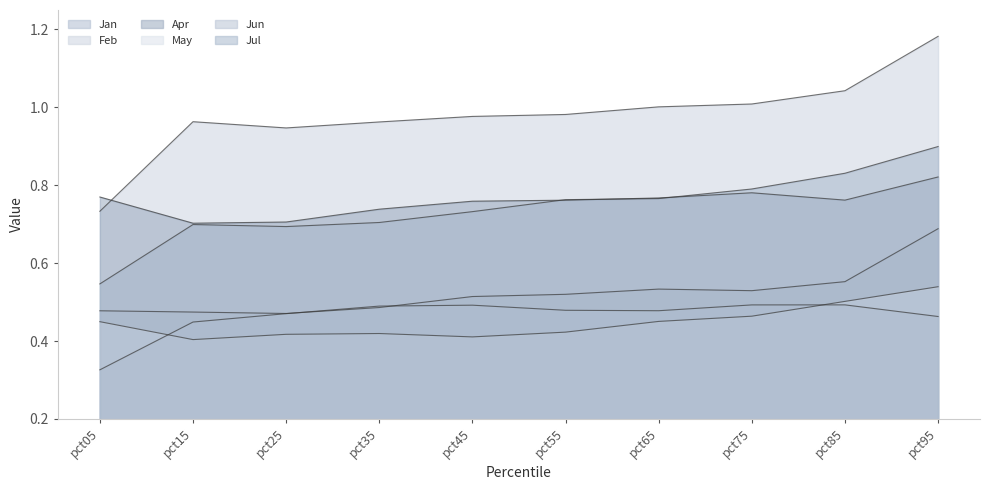

The May series shows 0.7 at pct55. True or false?

False